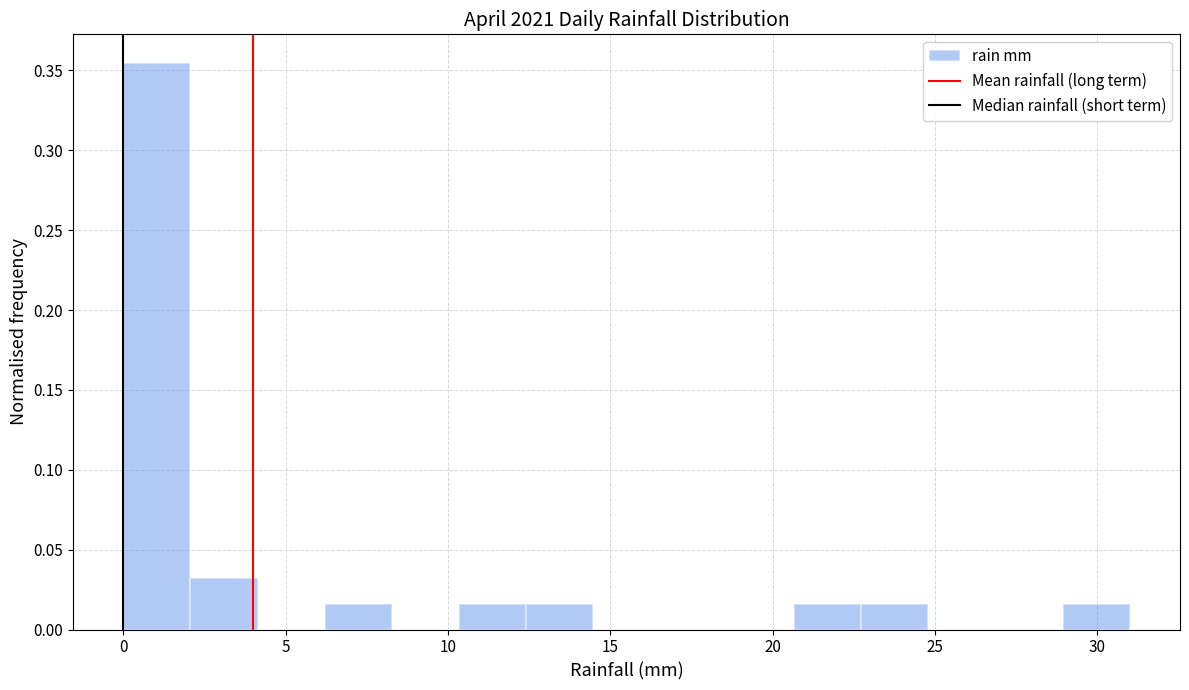

Reading left to right, list every bar in this chart as the range it spans on the x-axis followed by its height. Neither the bar edges nor the heights are printed on the chart, so give them approximately, as read against the axes.

0.0 to 2.0: 0.355
2.0 to 4.0: 0.030
4.0 to 6.0: 0
6.0 to 8.5: 0.015
8.5 to 10.5: 0
10.5 to 12.5: 0.015
12.5 to 14.5: 0.015
14.5 to 16.5: 0
16.5 to 18.5: 0
18.5 to 20.5: 0
20.5 to 22.5: 0.015
22.5 to 25.0: 0.015
25.0 to 27.0: 0
27.0 to 29.0: 0
29.0 to 31.0: 0.015